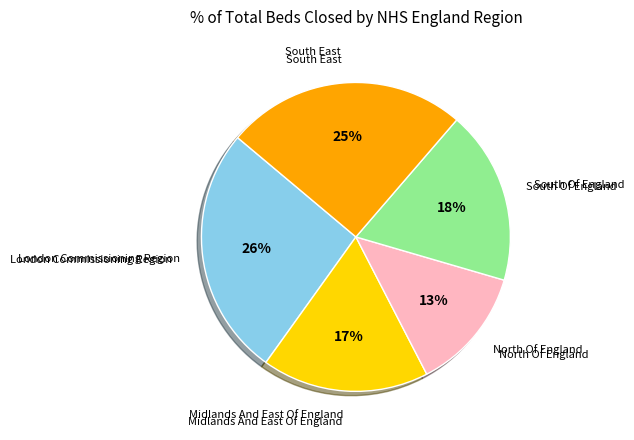

To the nearest percent, what is the average slice percentage?

20%